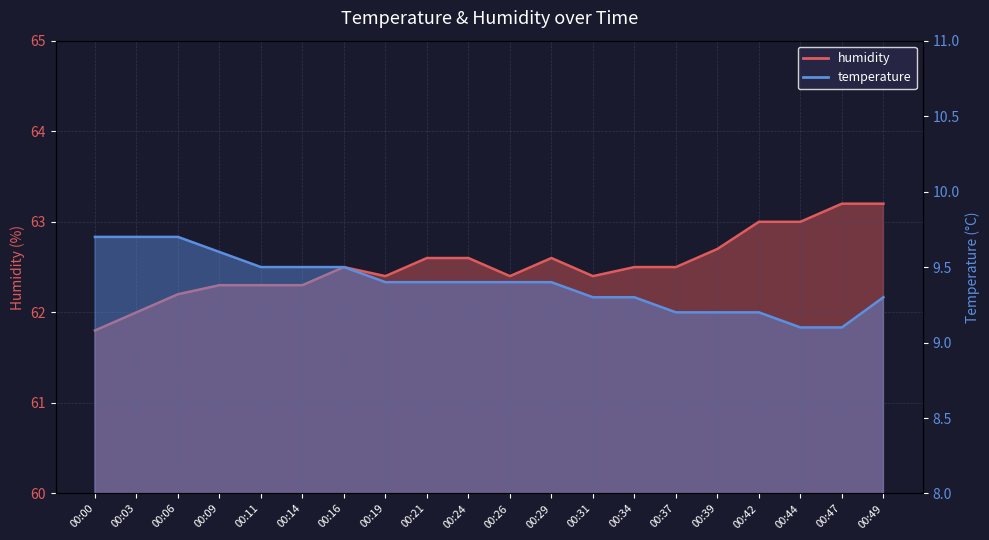

What is the sum of the humidity values at 00:21 and 00:14?

124.9